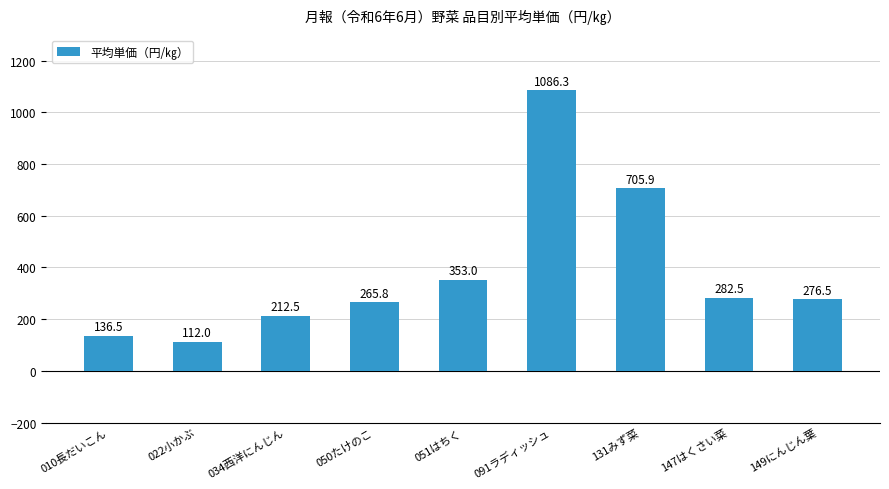

What position from the left is 149にんじん葉?

9